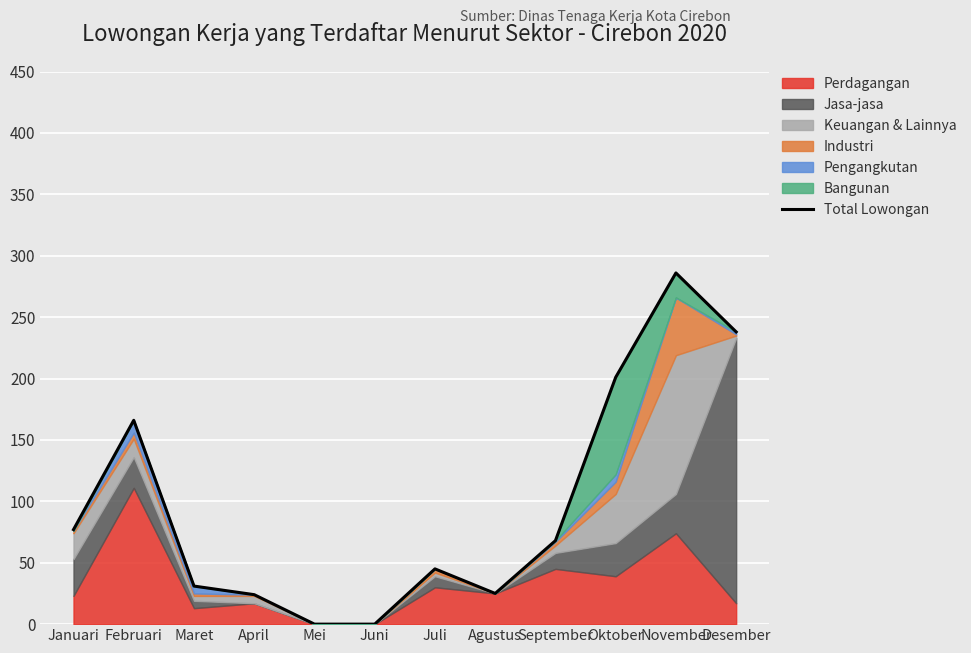

How many interior local valleys (lower than both neighbors) does the data have?

1